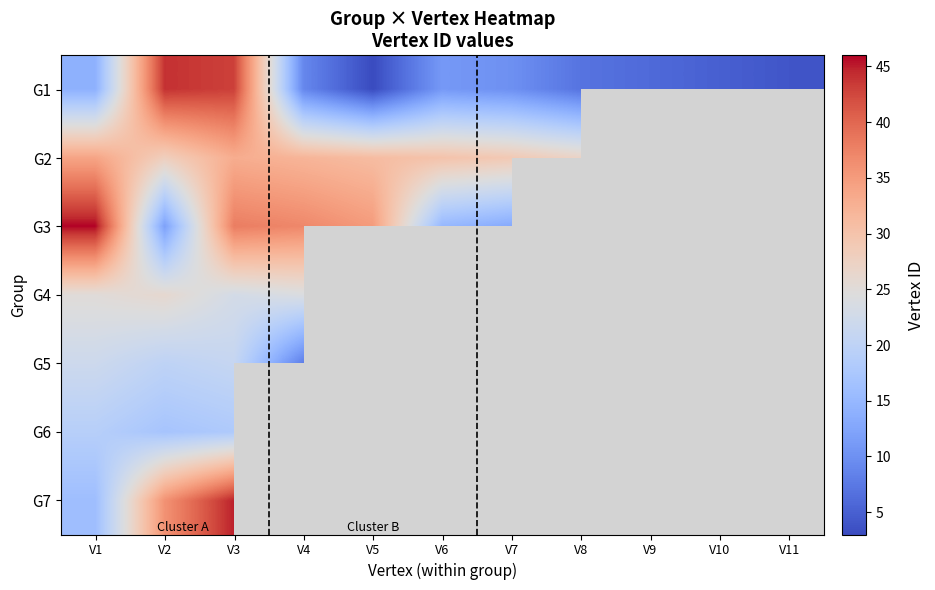

List the series in order of their peak value, highest first.

G3, G7, G1, G2, G4, G5, G6